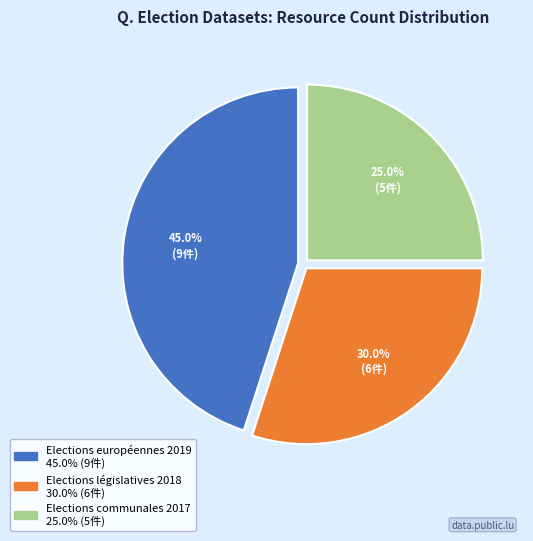

Does any single category account for the majority?

No